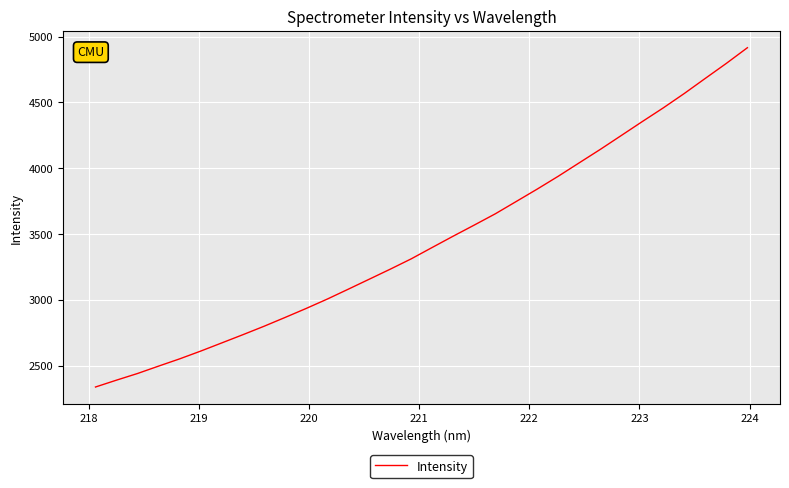

How many values are below 3397?

16